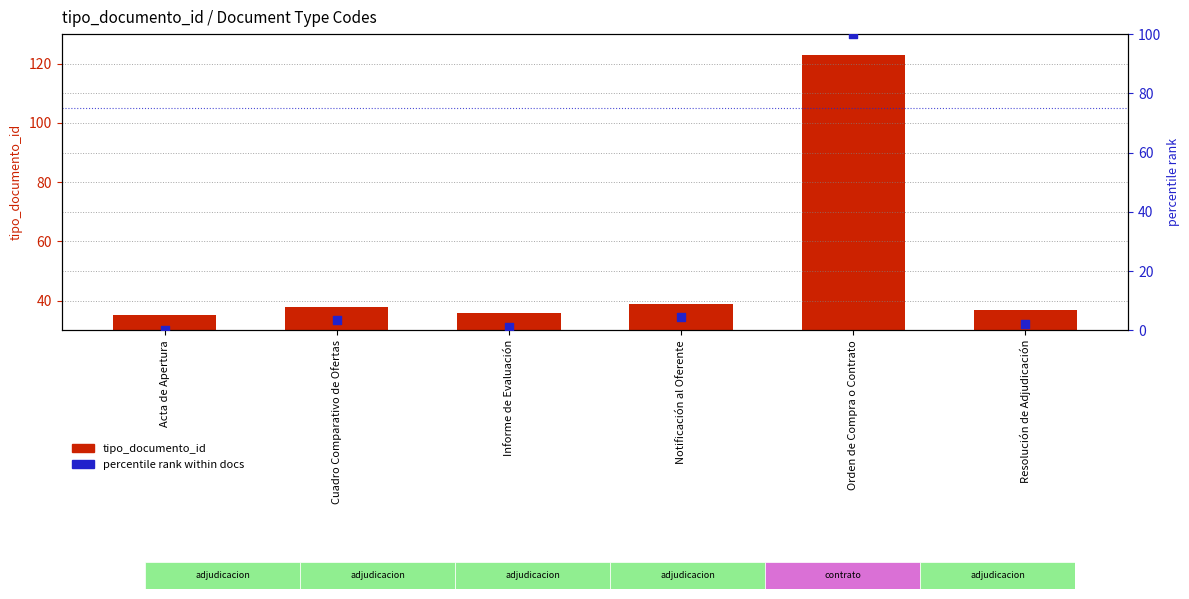

What is the total value across all series at Resolución de Adjudicación?

39.3